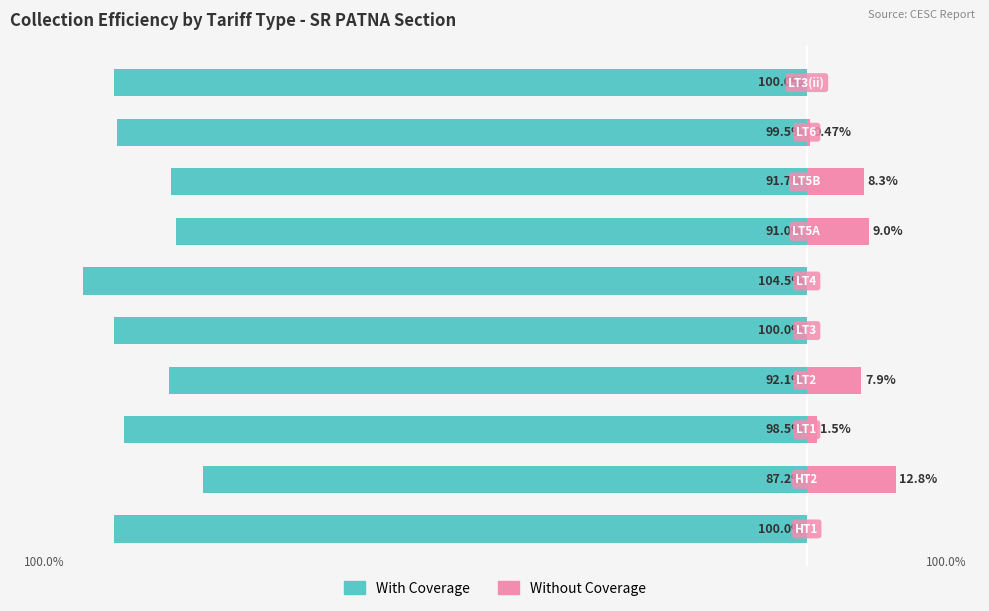

The Without Coverage series shows 0.7 at 8. True or false?

False